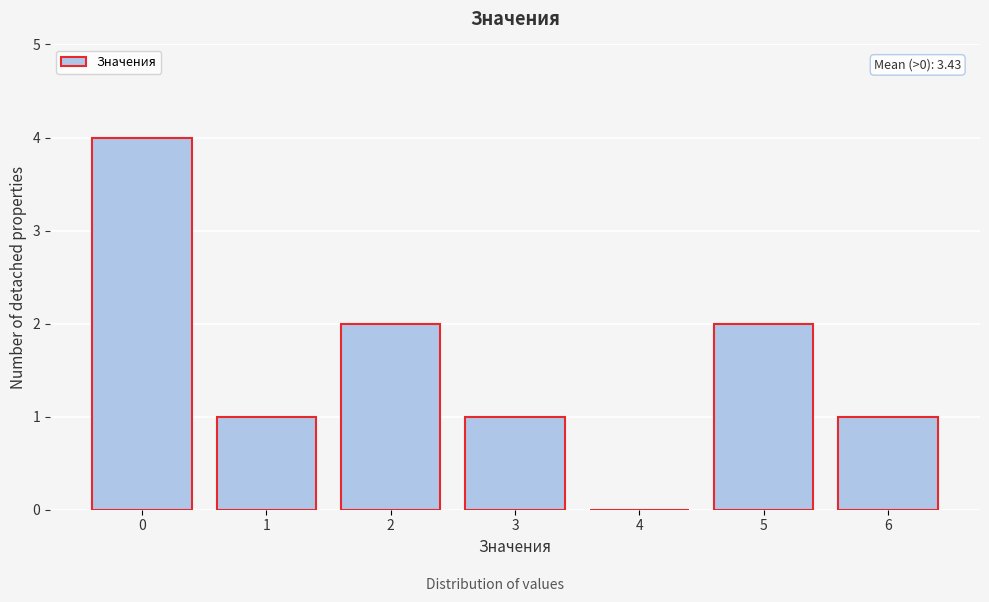

Reading right to left, what are all the values shown in this chart?

6=1	5=2	4=0	3=1	2=2	1=1	0=4